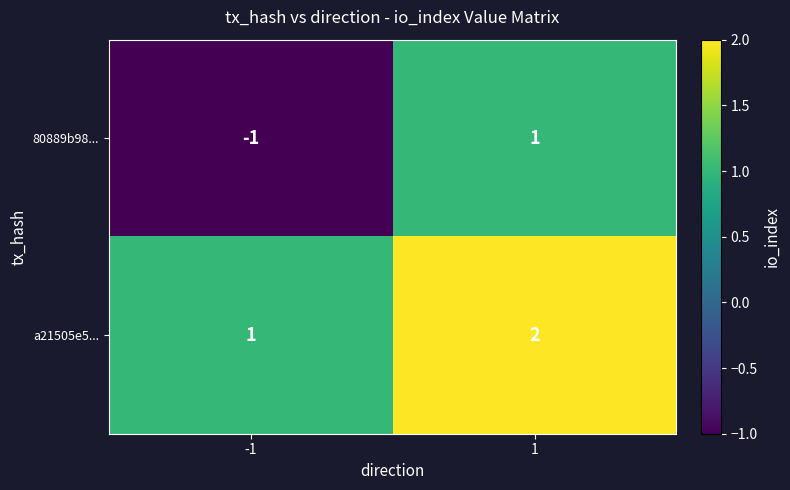

How many values in the a21505e5... series are below 2?

1